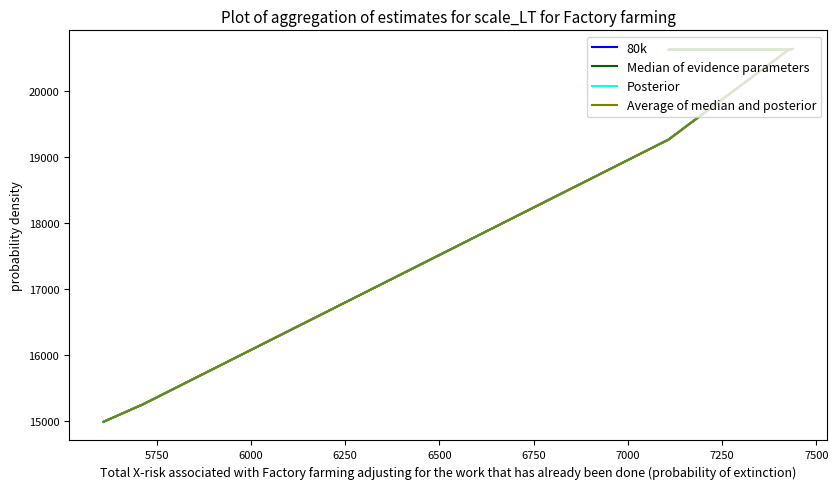

What is the average value of the Average of median and posterior series?

18844